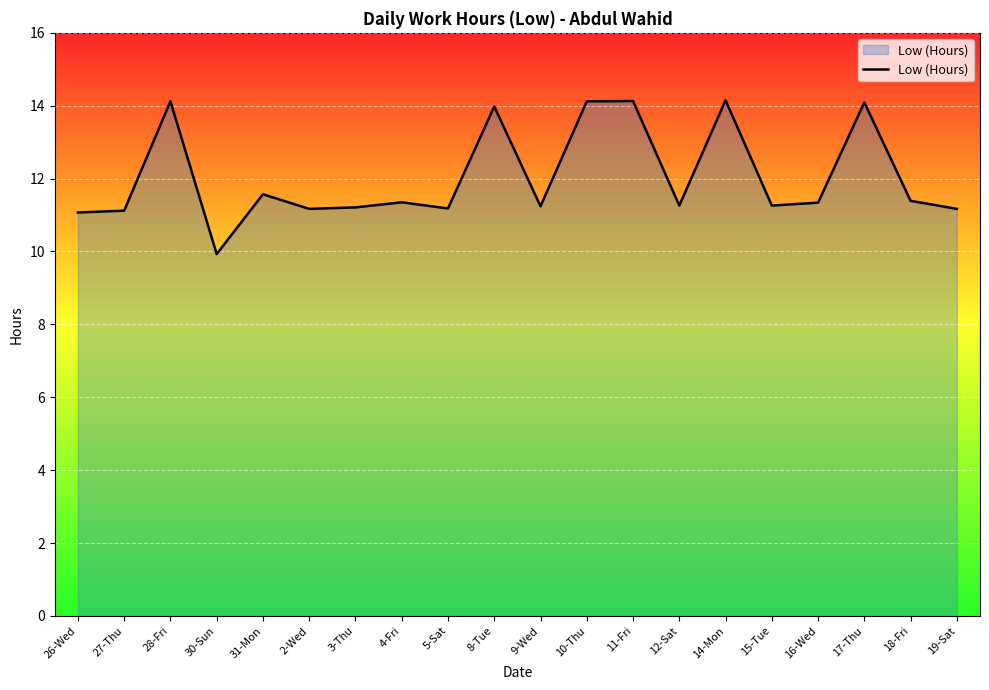

Where is the first local maximum?

28-Fri